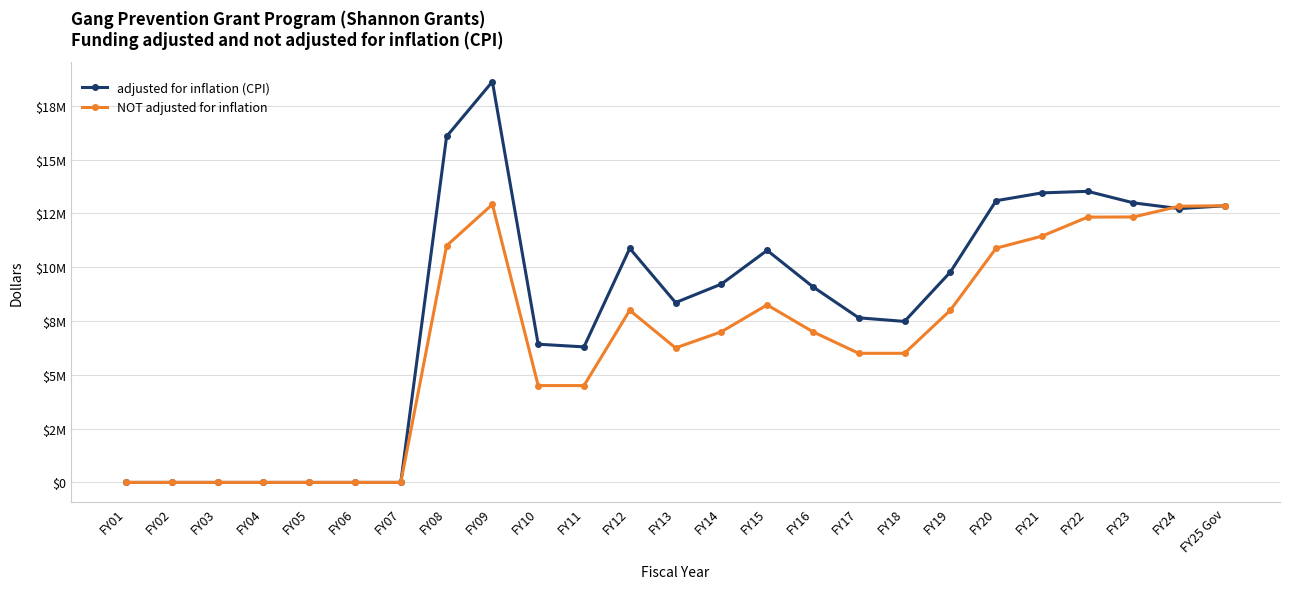

Reading left to right, extract all data points from this chart.

adjusted for inflation (CPI): FY01=0	FY02=0	FY03=0	FY04=0	FY05=0	FY06=0	FY07=0	FY08=16077770	FY09=18626139	FY10=6423207	FY11=6298265	FY12=10877463	FY13=8357166	FY14=9216620	FY15=10785273	FY16=9090740	FY17=7649746	FY18=7482023	FY19=9773413	FY20=13092075	FY21=13455522	FY22=13527976	FY23=12992762	FY24=12724098	FY25 Gov=12857730
NOT adjusted for inflation: FY01=0	FY02=0	FY03=0	FY04=0	FY05=0	FY06=0	FY07=0	FY08=11000000	FY09=12922000	FY10=4500000	FY11=4500000	FY12=8000000	FY13=6250000	FY14=7000000	FY15=8250000	FY16=7000000	FY17=6000000	FY18=6000000	FY19=8000000	FY20=10885853	FY21=11444147	FY22=12330000	FY23=12336583	FY24=12836583	FY25 Gov=12857730